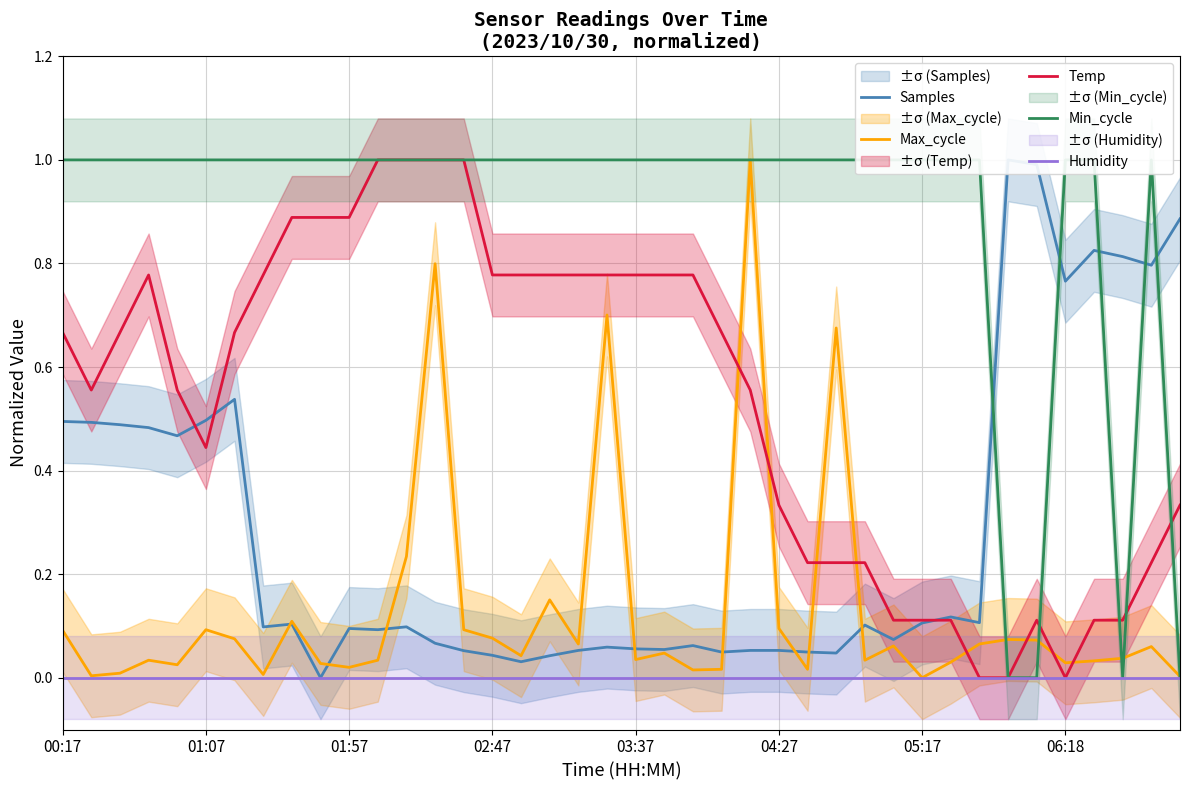

Reading left to right, list all the values displayed in this chart.

Samples: 0.5	0.5	0.5	0.5	0.5	0.5	0.5	0.1	0.1	0.0	0.1	0.1	0.1	0.1	0.1	0.0	0.0	0.0	0.1	0.1	0.1	0.1	0.1	0.0	0.1	0.1	0.0	0.0	0.1	0.1	0.1	0.1	0.1	1.0	1.0	0.8	0.8	0.8	0.8	0.9
Max_cycle: 0.1	0.0	0.0	0.0	0.0	0.1	0.1	0.0	0.1	0.0	0.0	0.0	0.2	0.8	0.1	0.1	0.0	0.2	0.1	0.7	0.0	0.0	0.0	0.0	1.0	0.1	0.0	0.7	0.0	0.1	0.0	0.0	0.1	0.1	0.1	0.0	0.0	0.0	0.1	0.0
Temp: 0.7	0.6	0.7	0.8	0.6	0.4	0.7	0.8	0.9	0.9	0.9	1.0	1.0	1.0	1.0	0.8	0.8	0.8	0.8	0.8	0.8	0.8	0.8	0.7	0.6	0.3	0.2	0.2	0.2	0.1	0.1	0.1	0.0	0.0	0.1	0.0	0.1	0.1	0.2	0.3
Min_cycle: 1.0	1.0	1.0	1.0	1.0	1.0	1.0	1.0	1.0	1.0	1.0	1.0	1.0	1.0	1.0	1.0	1.0	1.0	1.0	1.0	1.0	1.0	1.0	1.0	1.0	1.0	1.0	1.0	1.0	1.0	1.0	1.0	1.0	0.0	0.0	1.0	1.0	0.0	1.0	0.0
Humidity: 0.0	0.0	0.0	0.0	0.0	0.0	0.0	0.0	0.0	0.0	0.0	0.0	0.0	0.0	0.0	0.0	0.0	0.0	0.0	0.0	0.0	0.0	0.0	0.0	0.0	0.0	0.0	0.0	0.0	0.0	0.0	0.0	0.0	0.0	0.0	0.0	0.0	0.0	0.0	0.0